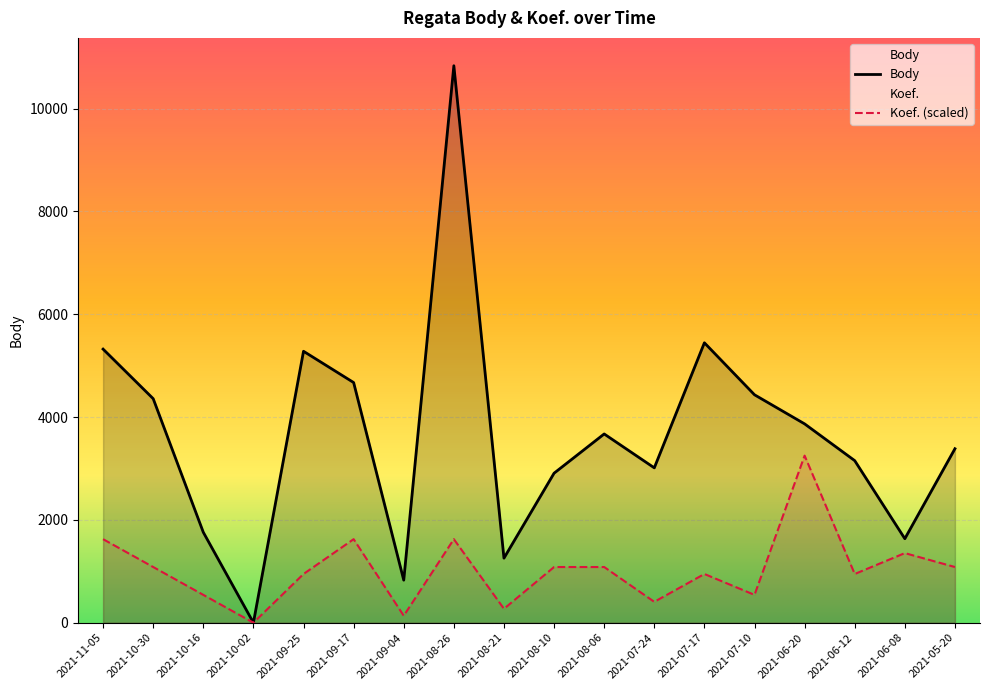

Reading left to right, transcribe all the data shown in this chart.

Body: 5321.0	4357.0	1759.0	0.0	5279.0	4671.0	828.0	10832.0	1256.0	2908.0	3671.0	3012.0	5444.0	4433.0	3867.0	3152.0	1634.0	3384.0
Koef.: 1624.8	1083.2	541.6	0.0	947.8	1624.8	135.4	1624.8	270.8	1083.2	1083.2	406.2	947.8	541.6	3249.6	947.8	1354.0	1083.2